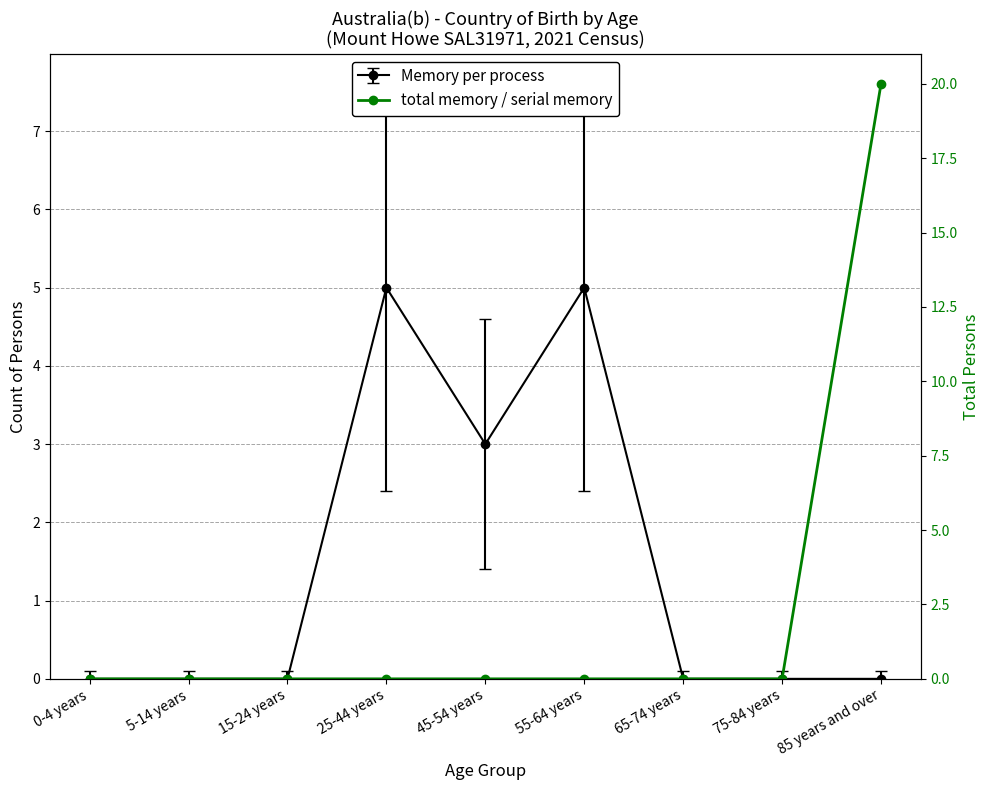

Is it true that the value at 0-4 years is -12?

False